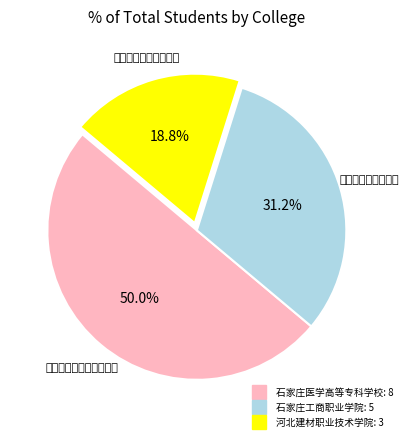

Does 河北建材职业技术学院 account for over 50% of the chart?

No